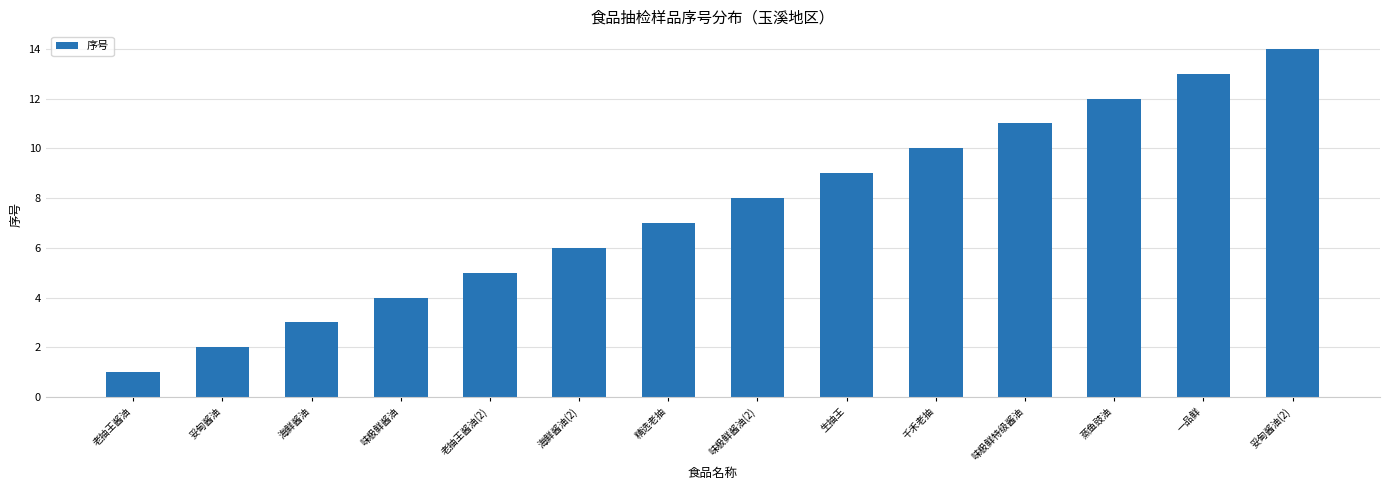

What is the greatest value displayed?

14